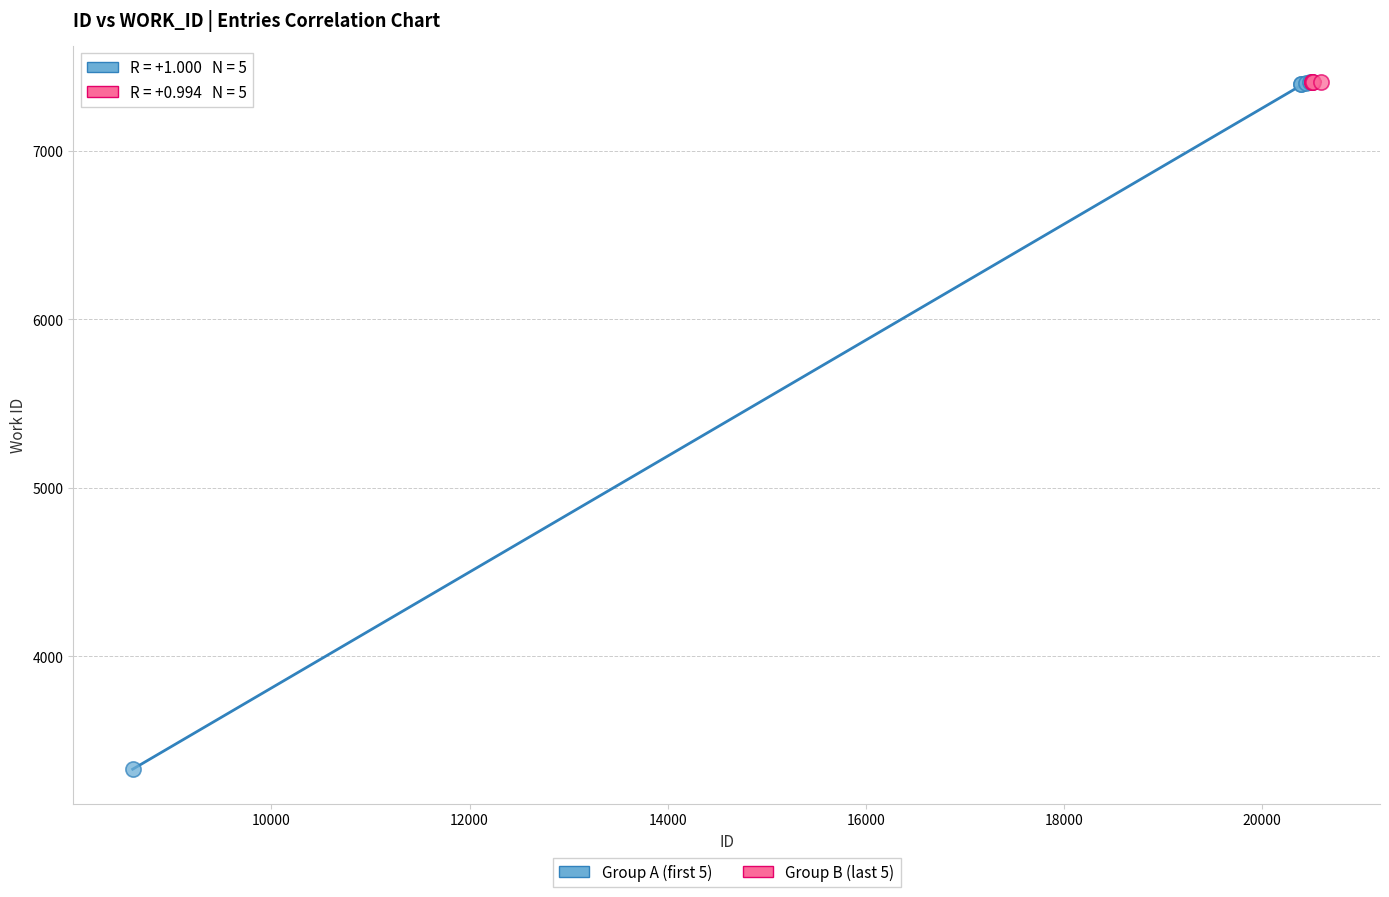

What are all the series names shown in the legend?

Group A (first 5), Group B (last 5)